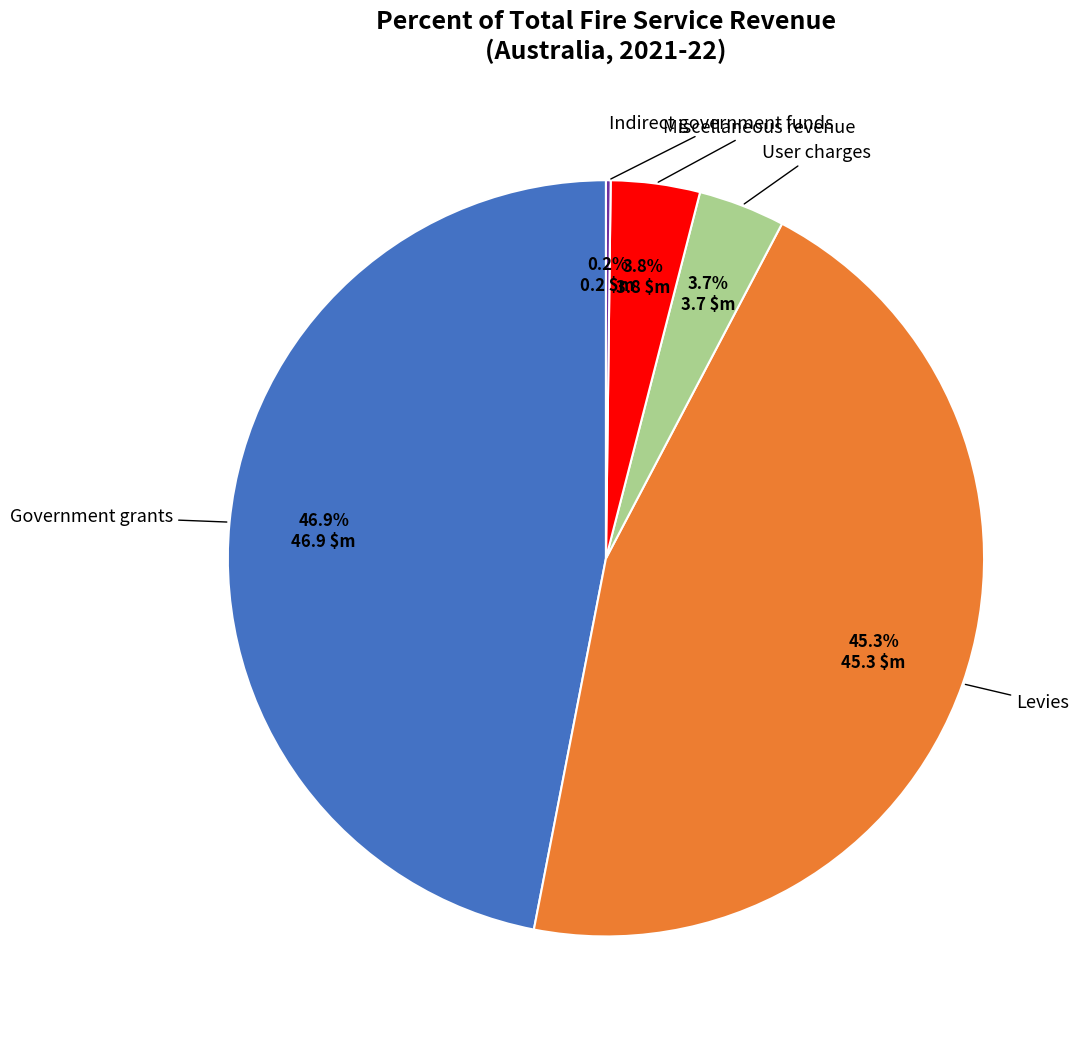

Is there any slice that represents more than half of the pie?

No